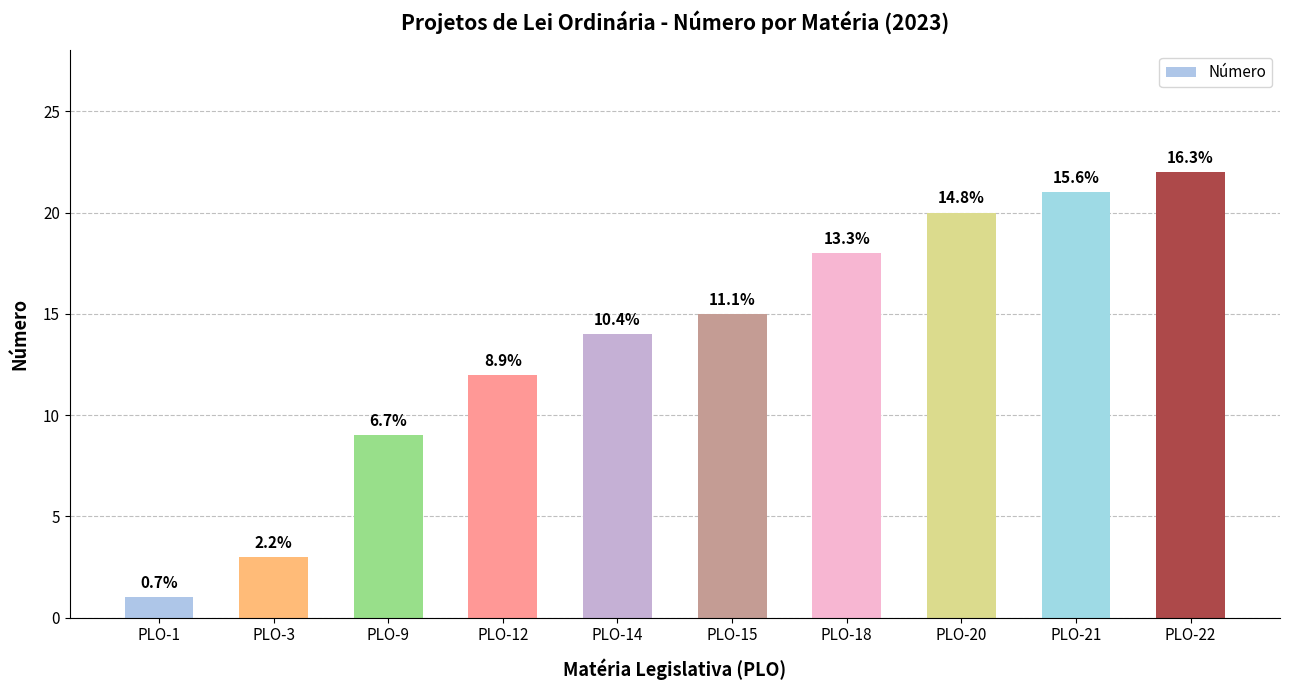

Does the chart contain any negative values?

No